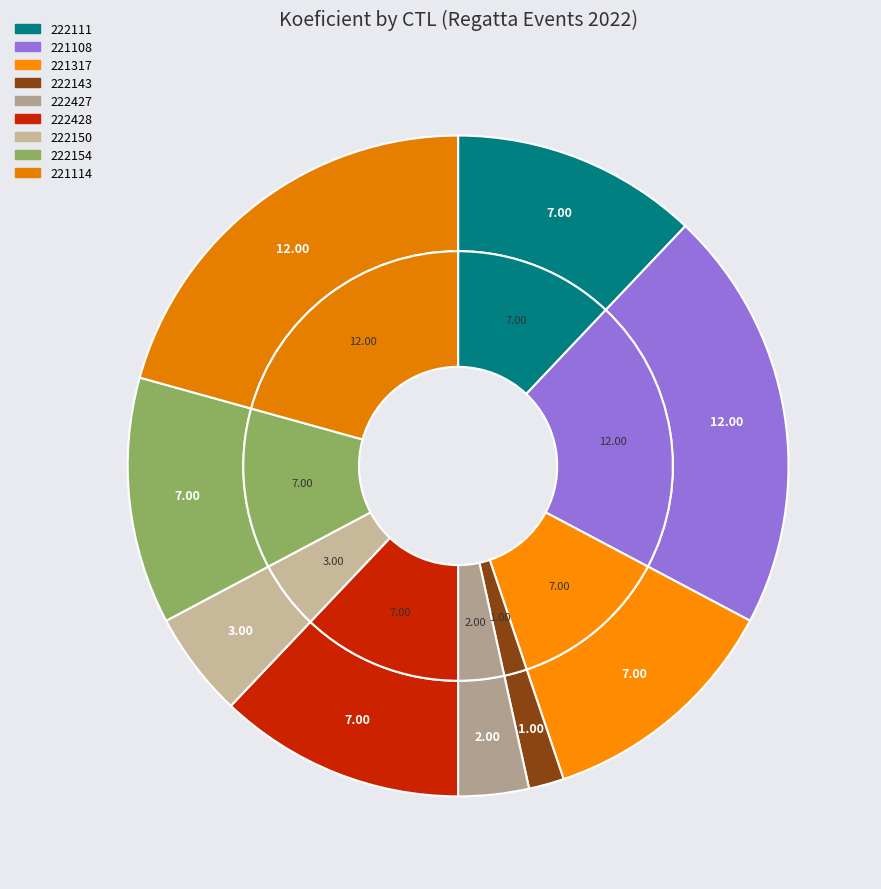

Is there a majority slice in this chart?

No